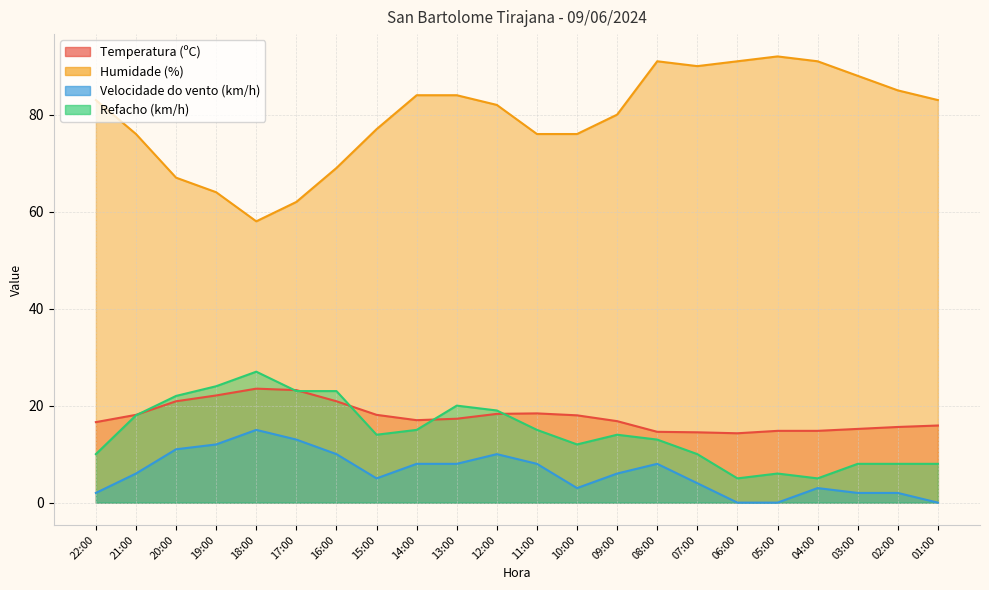

What is the label of the 17th point from the left?

06:00